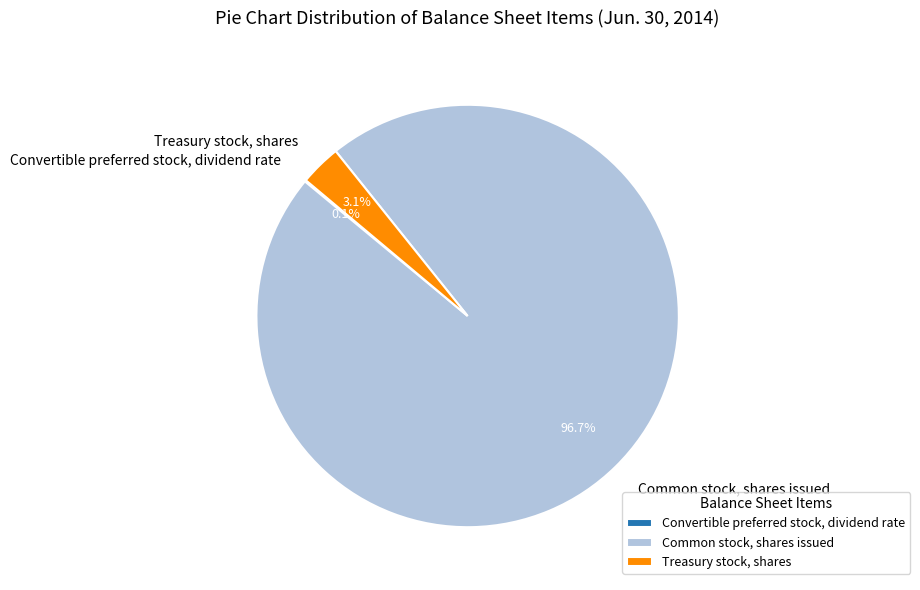

To the nearest percent, what is the difference between the Common stock, shares issued and Treasury stock, shares slice percentages?

94%